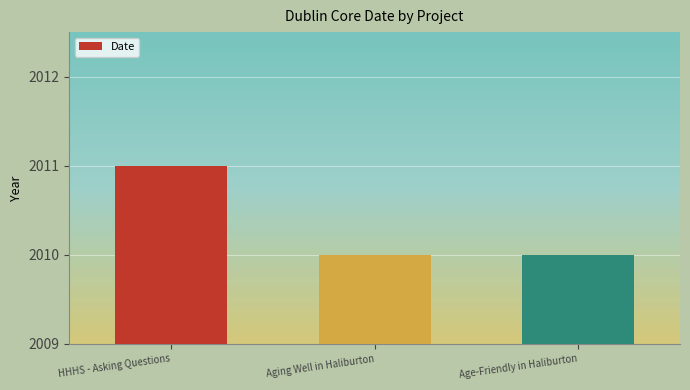

Approximately how many times larger is the value at Aging Well in Haliburton compared to HHHS - Asking Questions?

1.0